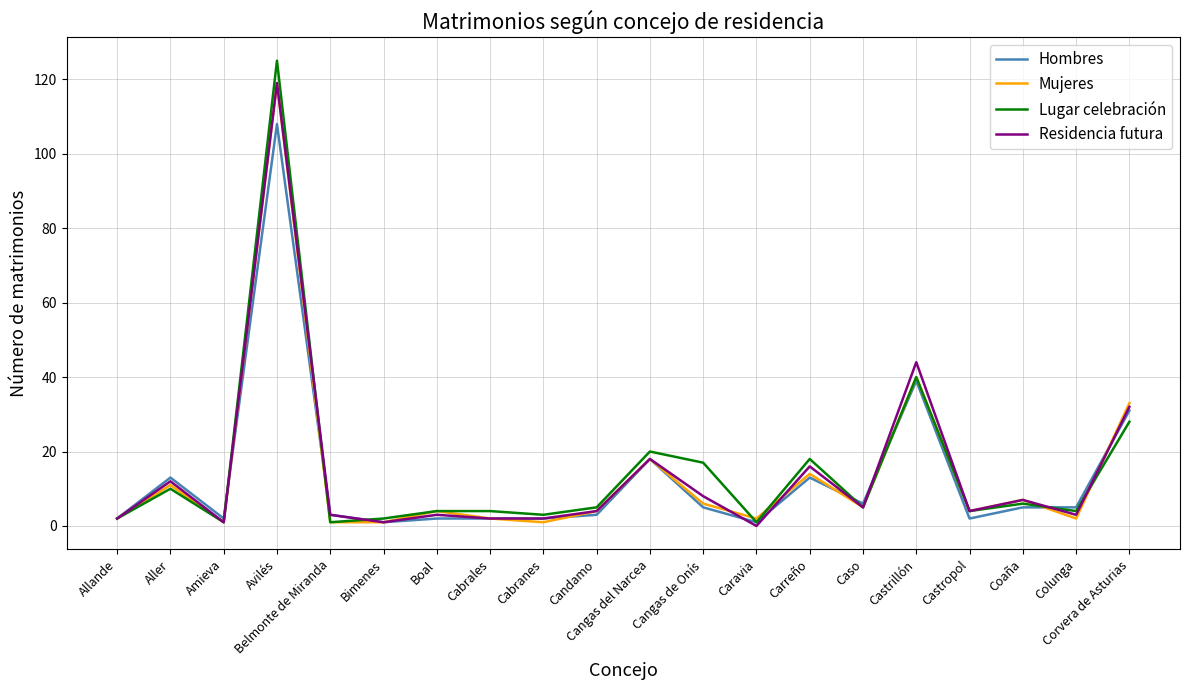

How many distinct data groups are displayed?

4